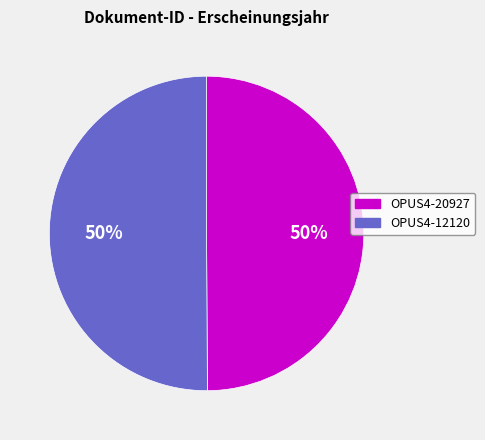

To the nearest percent, what is the combined percentage of OPUS4-20927 and OPUS4-12120?

100%